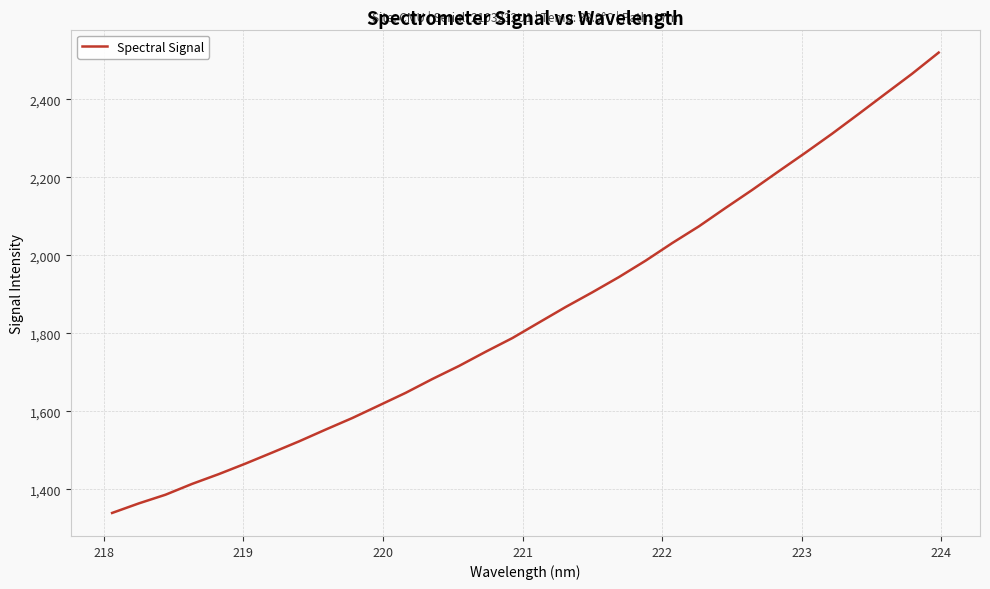

What is the sum of all values?

59252.1